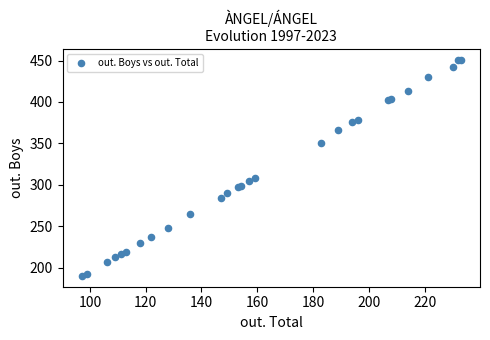

What Y value in the scatter plot is closest to 320?

308